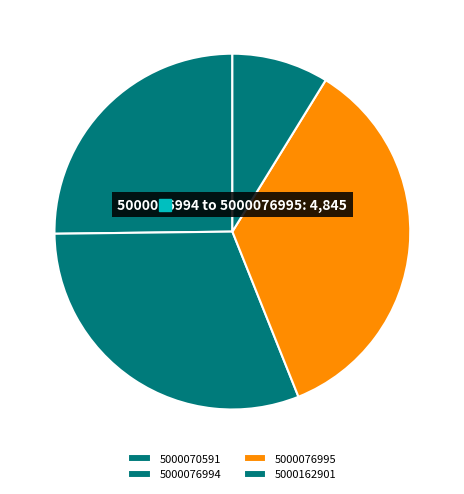

How many slices are in this pie chart?

4